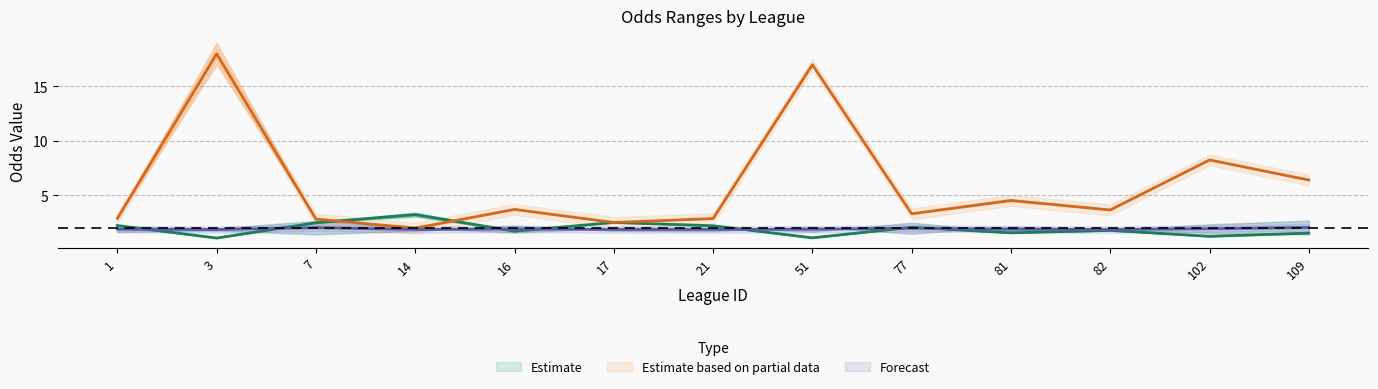

How many interior local peaks does the last_away series have?

5